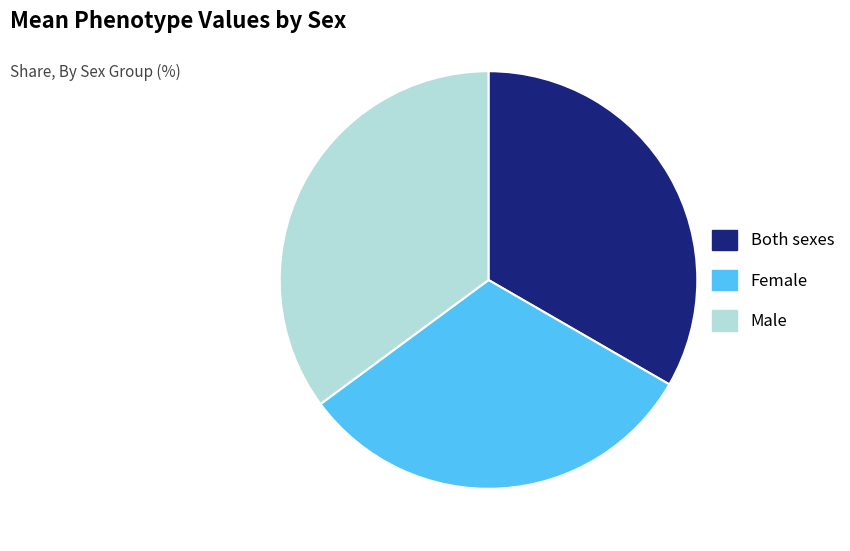

Which slice is the smallest?

Female